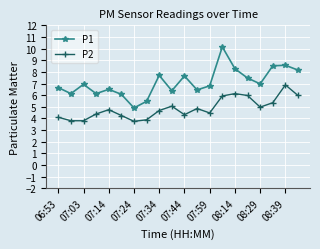

True or false: P2 and P1 intersect in this chart.

False